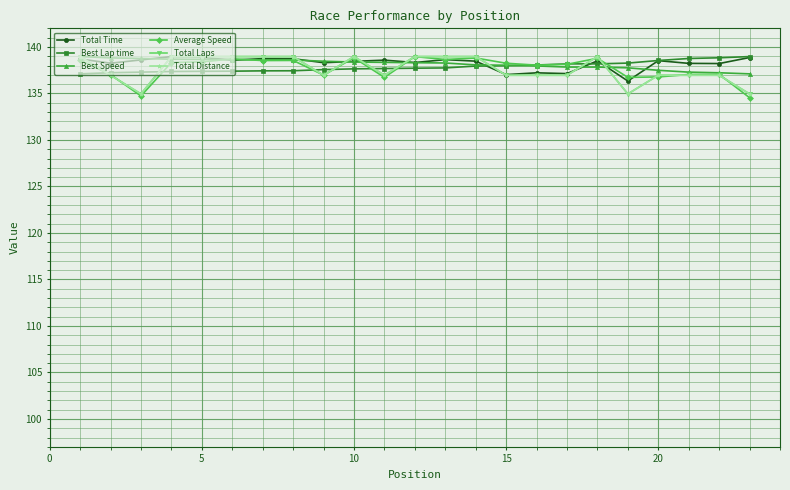

How many interior local valleys does the Total Time series have?

8